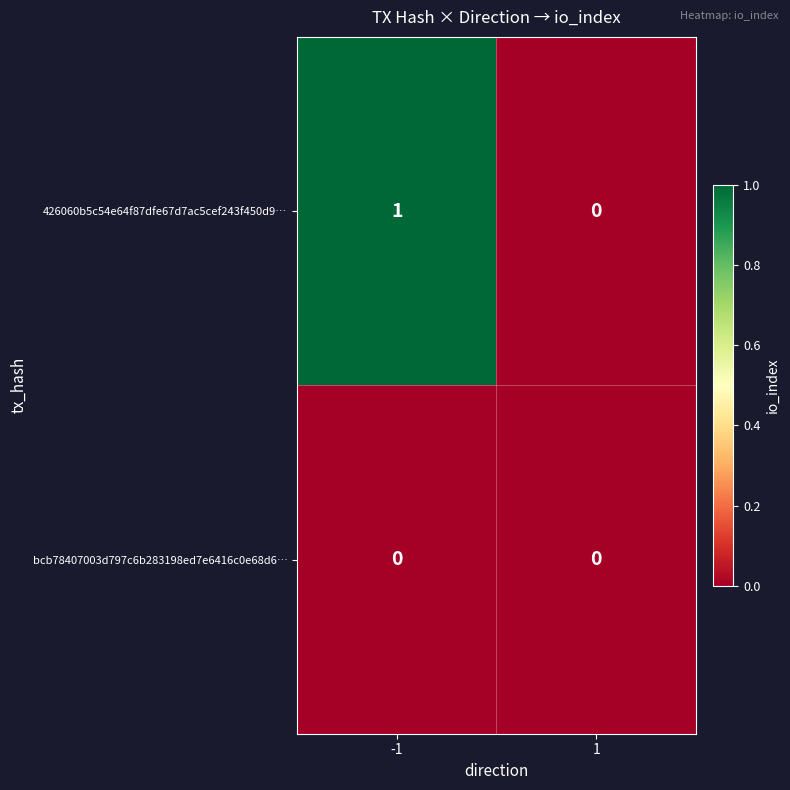

Is the value of 426060b5c54e64f87dfe67d7ac5cef243f450d9… at -1 greater than the value of bcb78407003d797c6b283198ed7e6416c0e68d6… at -1?

Yes